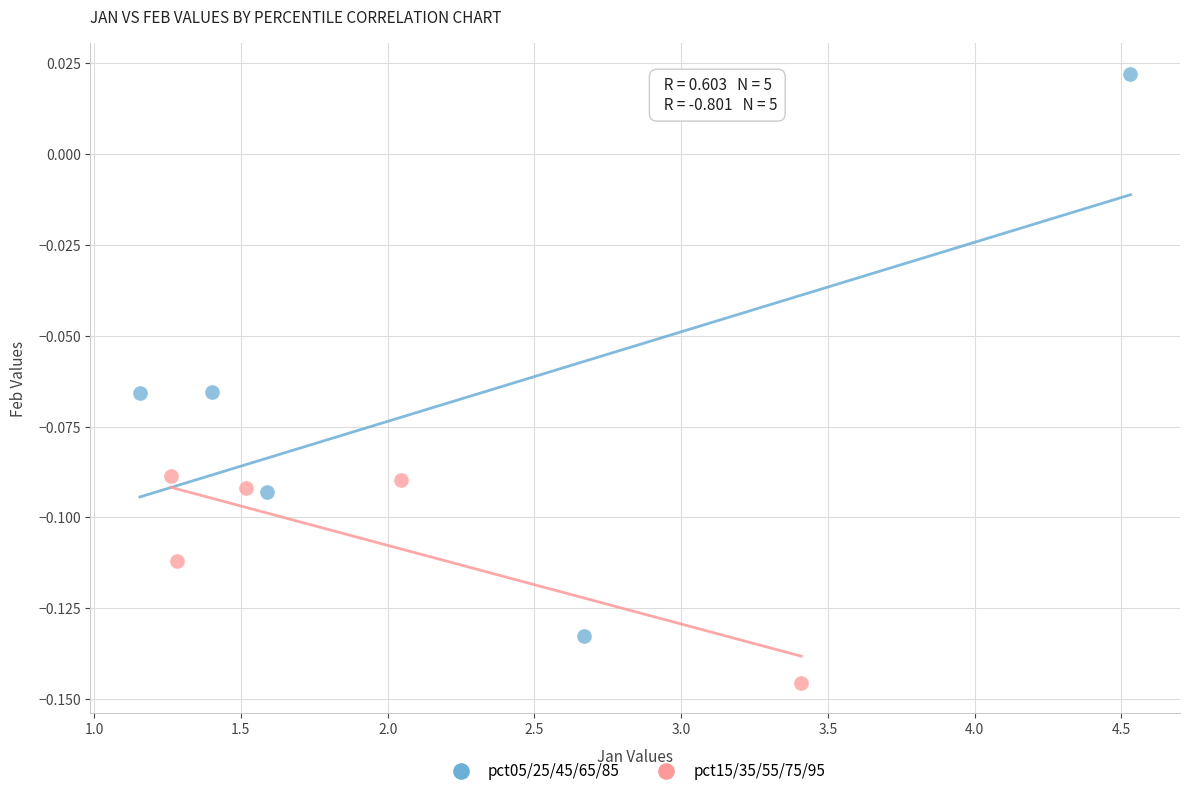

What are all the series names shown in the legend?

pct05/25/45/65/85, pct15/35/55/75/95